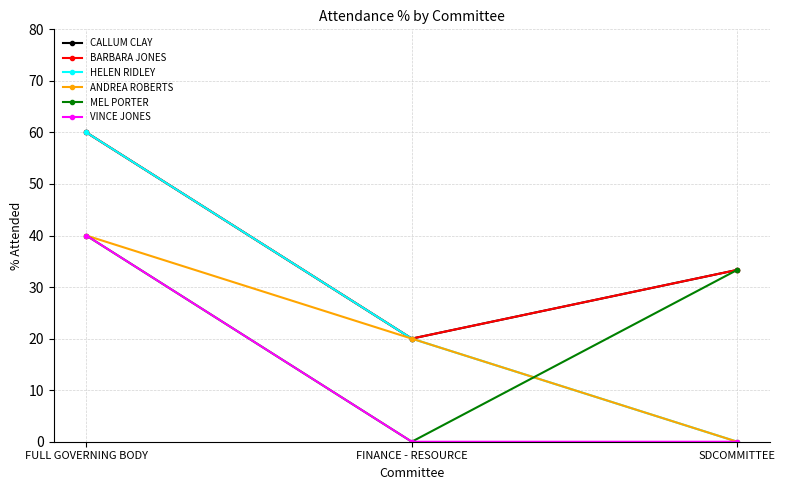

What is the difference between the maximum and second lowest values in the BARBARA JONES series?

26.7